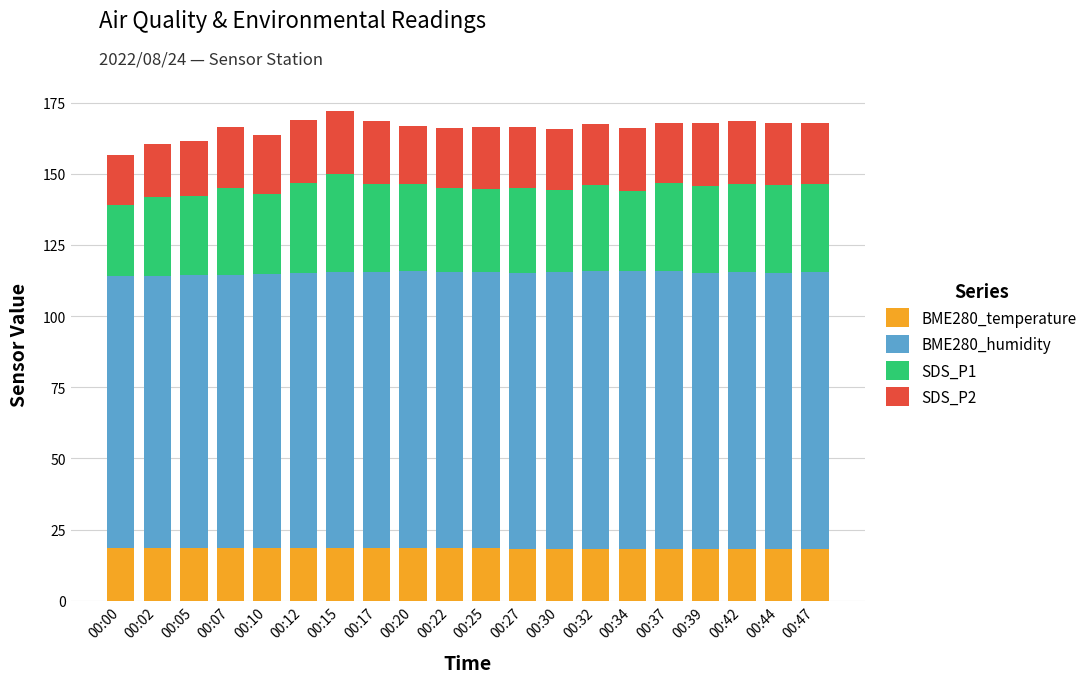

True or false: BME280_temperature has a value of 10.3 at 00:42.

False